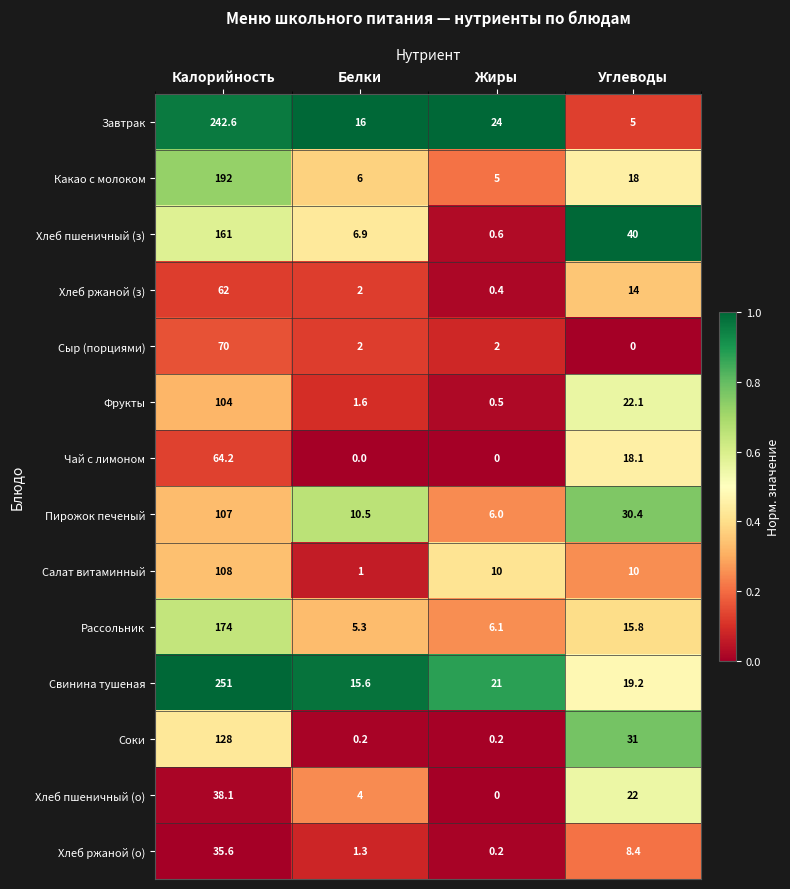

What is the difference between the second highest and second lowest values in the Хлеб пшеничный (о) series?

18.0